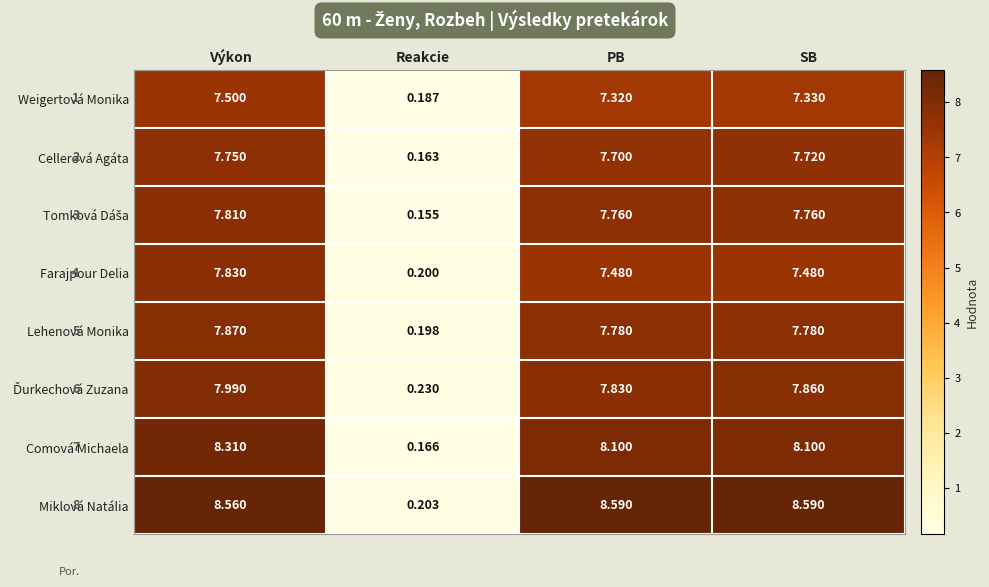

At which label does Weigertová Monika first exceed 7?

Výkon